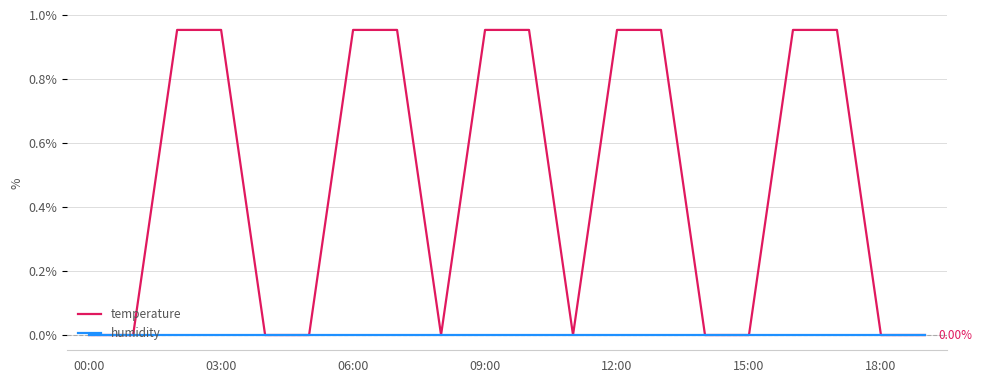

Rank the series by their maximum value, from highest to lowest.

temperature, humidity